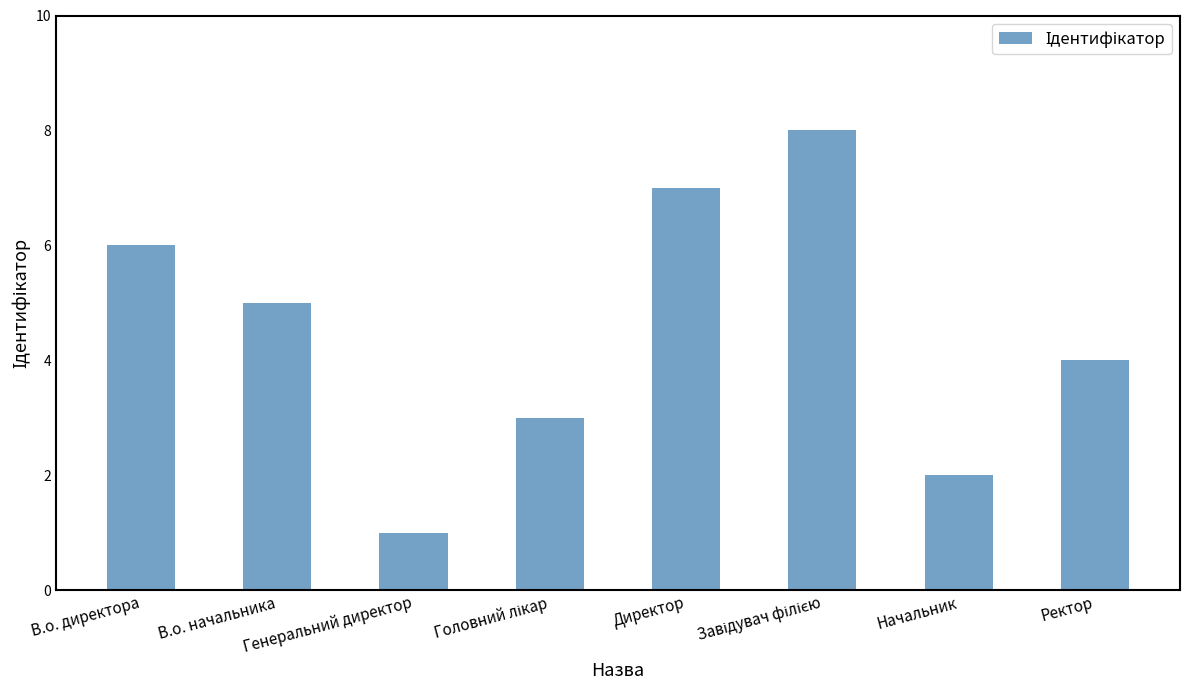

What is the smallest value displayed?

1